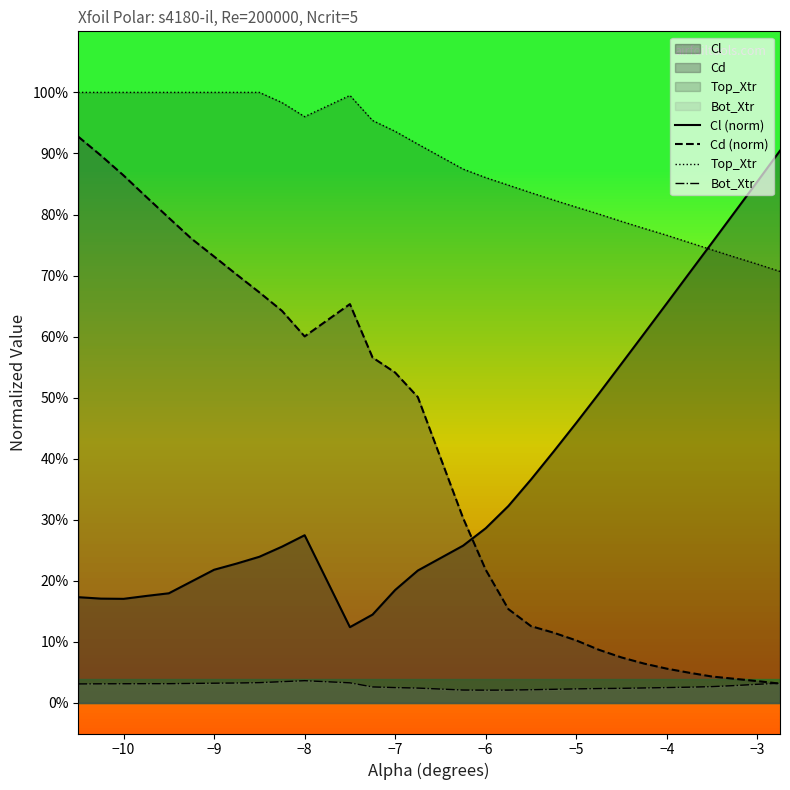

Does the chart display data point markers on the line(s)?

No